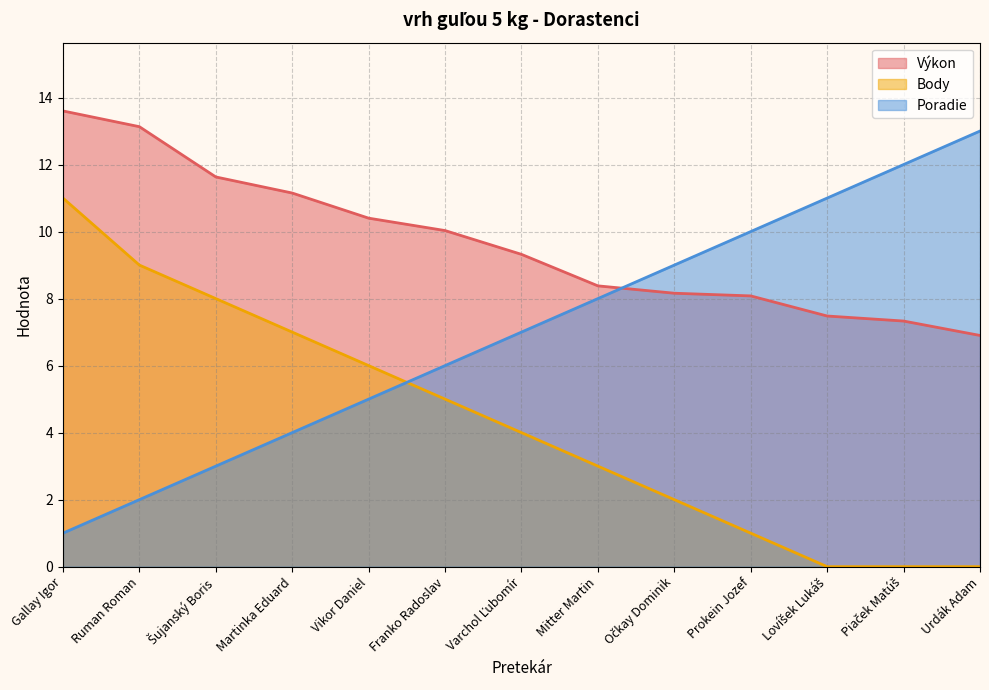

How many data points in Poradie are less than 7?

6